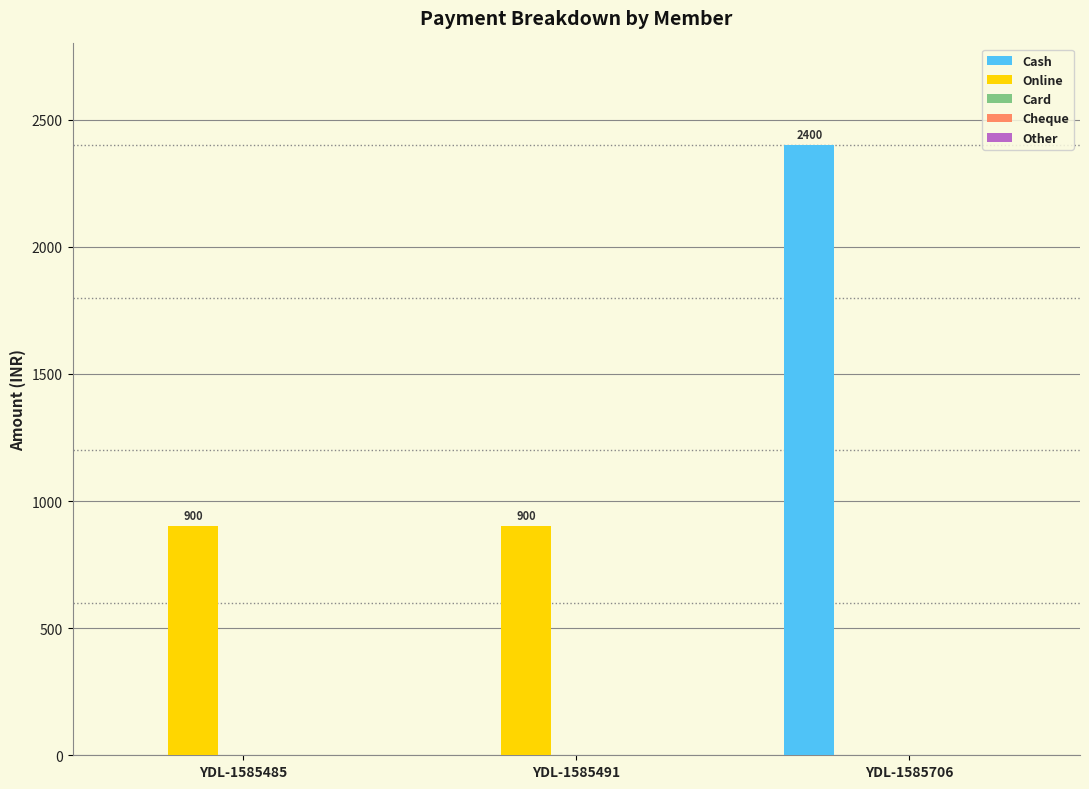

The value of Cash at YDL-1585491 is 0. True or false?

True